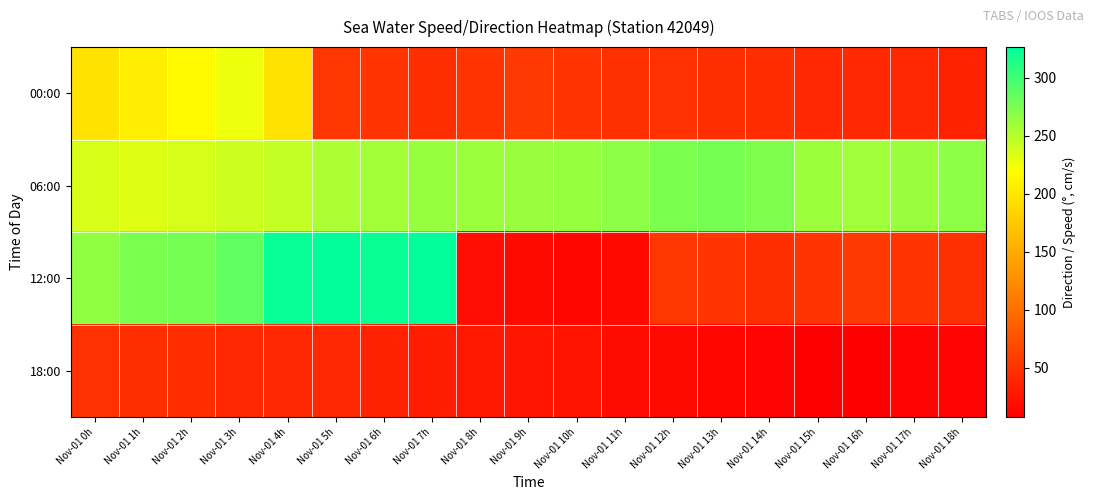

Between Nov-01 6h and Nov-01 14h, which is larger?

Nov-01 6h